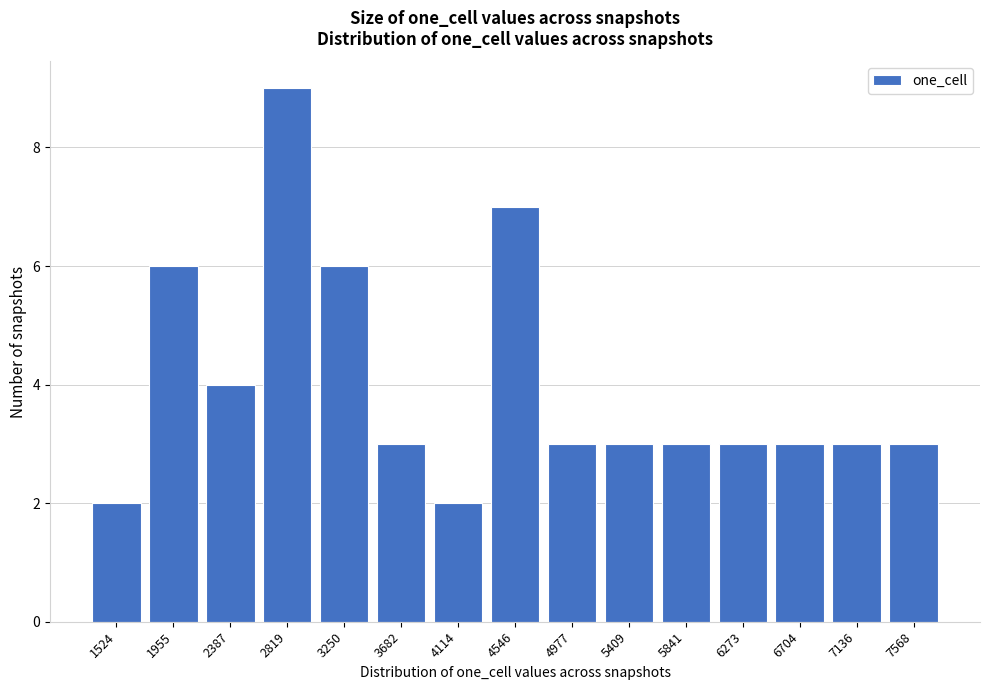

Reading left to right, list all the values displayed in this chart.

1524=2	1955=6	2387=4	2819=9	3250=6	3682=3	4114=2	4546=7	4977=3	5409=3	5841=3	6273=3	6704=3	7136=3	7568=3